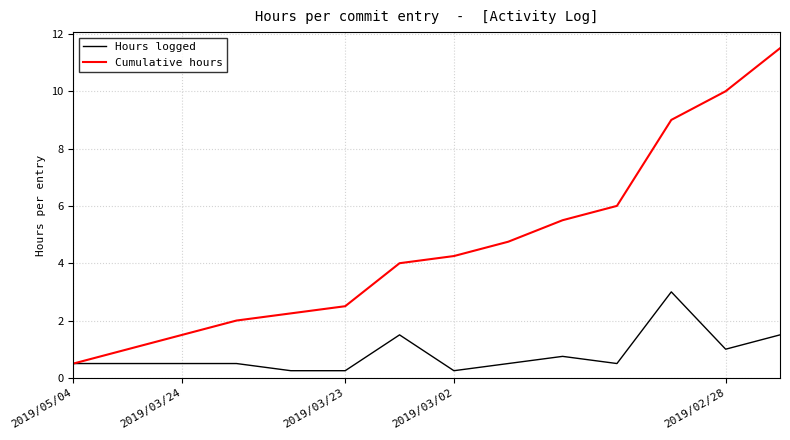

Rank the series by their average value, from lowest to highest.

Hours logged, Cumulative hours